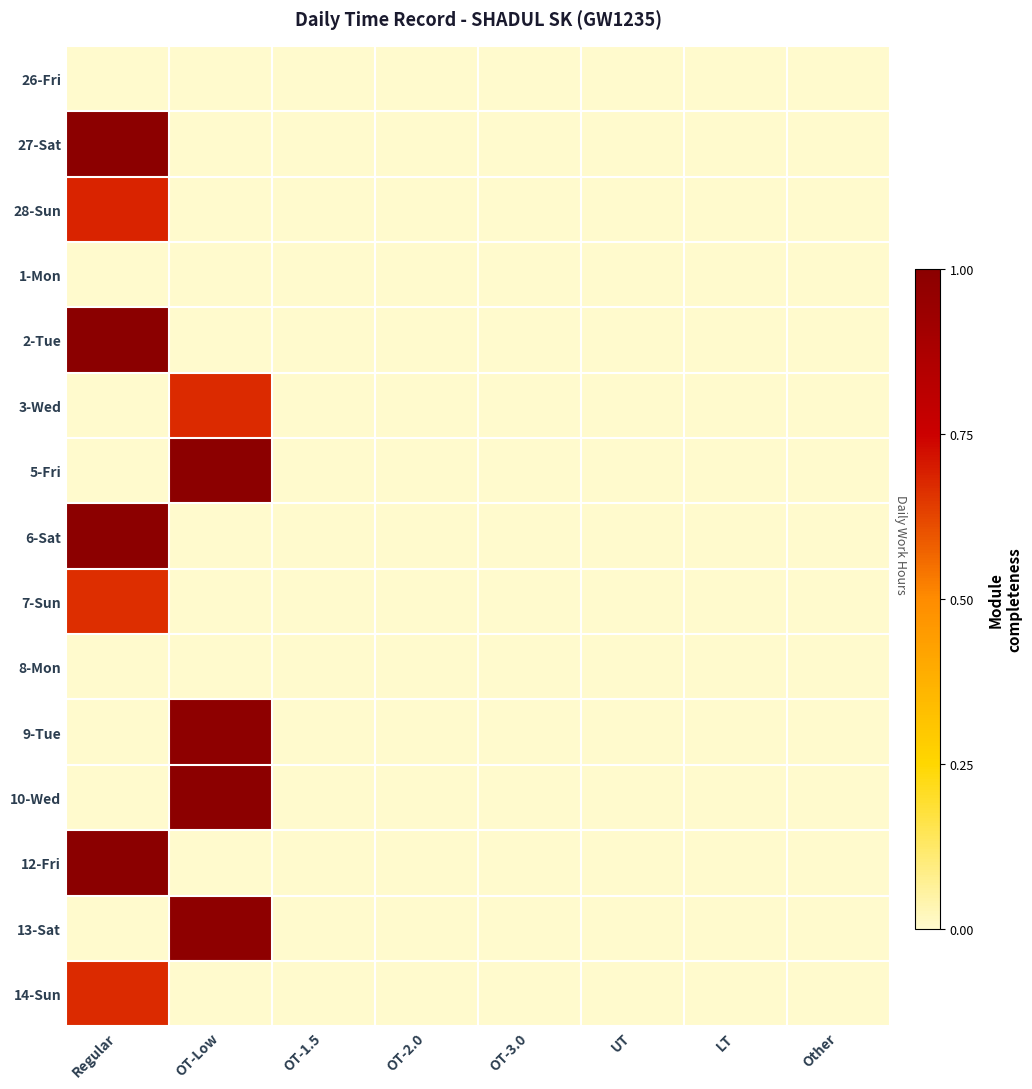

Reading left to right, what are all the values shown in this chart?

26-Fri: Regular=0.0	OT-Low=0.0	OT-1.5=0.0	OT-2.0=0.0	OT-3.0=0.0	UT=0.0	LT=0.0	Other=0.0
27-Sat: Regular=1.0	OT-Low=0.0	OT-1.5=0.0	OT-2.0=0.0	OT-3.0=0.0	UT=0.0	LT=0.0	Other=0.0
28-Sun: Regular=0.7	OT-Low=0.0	OT-1.5=0.0	OT-2.0=0.0	OT-3.0=0.0	UT=0.0	LT=0.0	Other=0.0
1-Mon: Regular=0.0	OT-Low=0.0	OT-1.5=0.0	OT-2.0=0.0	OT-3.0=0.0	UT=0.0	LT=0.0	Other=0.0
2-Tue: Regular=1.0	OT-Low=0.0	OT-1.5=0.0	OT-2.0=0.0	OT-3.0=0.0	UT=0.0	LT=0.0	Other=0.0
3-Wed: Regular=0.0	OT-Low=0.7	OT-1.5=0.0	OT-2.0=0.0	OT-3.0=0.0	UT=0.0	LT=0.0	Other=0.0
5-Fri: Regular=0.0	OT-Low=1.0	OT-1.5=0.0	OT-2.0=0.0	OT-3.0=0.0	UT=0.0	LT=0.0	Other=0.0
6-Sat: Regular=1.0	OT-Low=0.0	OT-1.5=0.0	OT-2.0=0.0	OT-3.0=0.0	UT=0.0	LT=0.0	Other=0.0
7-Sun: Regular=0.7	OT-Low=0.0	OT-1.5=0.0	OT-2.0=0.0	OT-3.0=0.0	UT=0.0	LT=0.0	Other=0.0
8-Mon: Regular=0.0	OT-Low=0.0	OT-1.5=0.0	OT-2.0=0.0	OT-3.0=0.0	UT=0.0	LT=0.0	Other=0.0
9-Tue: Regular=0.0	OT-Low=1.0	OT-1.5=0.0	OT-2.0=0.0	OT-3.0=0.0	UT=0.0	LT=0.0	Other=0.0
10-Wed: Regular=0.0	OT-Low=1.0	OT-1.5=0.0	OT-2.0=0.0	OT-3.0=0.0	UT=0.0	LT=0.0	Other=0.0
12-Fri: Regular=1.0	OT-Low=0.0	OT-1.5=0.0	OT-2.0=0.0	OT-3.0=0.0	UT=0.0	LT=0.0	Other=0.0
13-Sat: Regular=0.0	OT-Low=1.0	OT-1.5=0.0	OT-2.0=0.0	OT-3.0=0.0	UT=0.0	LT=0.0	Other=0.0
14-Sun: Regular=0.7	OT-Low=0.0	OT-1.5=0.0	OT-2.0=0.0	OT-3.0=0.0	UT=0.0	LT=0.0	Other=0.0